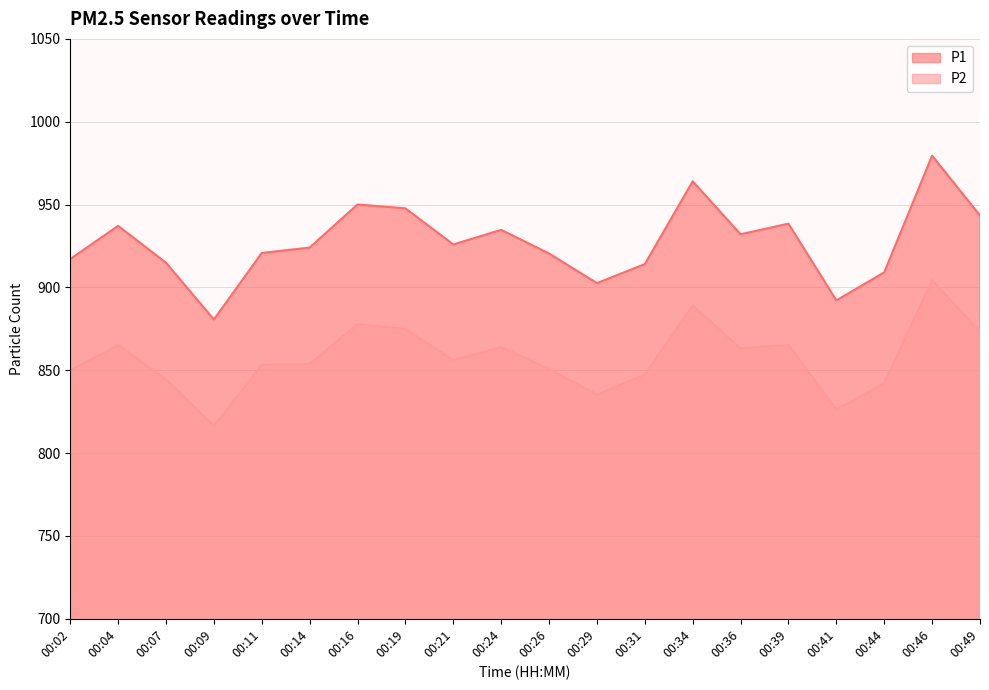

Between 00:11 and 00:41, which series saw the biggest shift?

P1